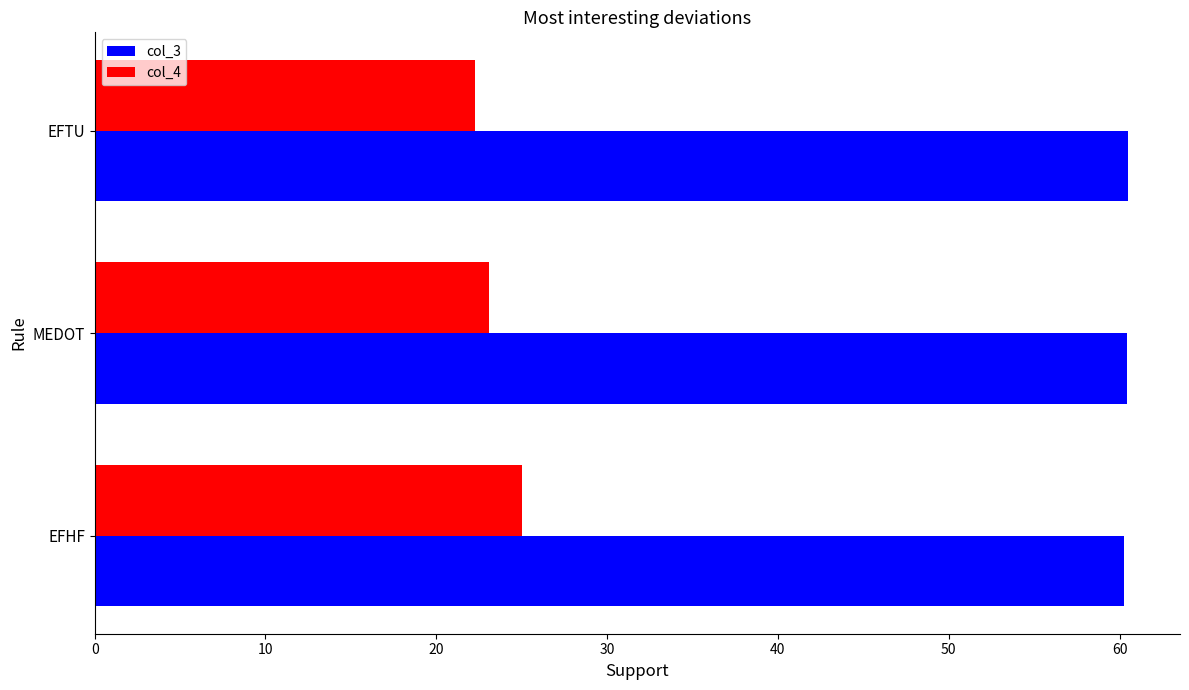

Which series has the largest total across all categories?

col_3